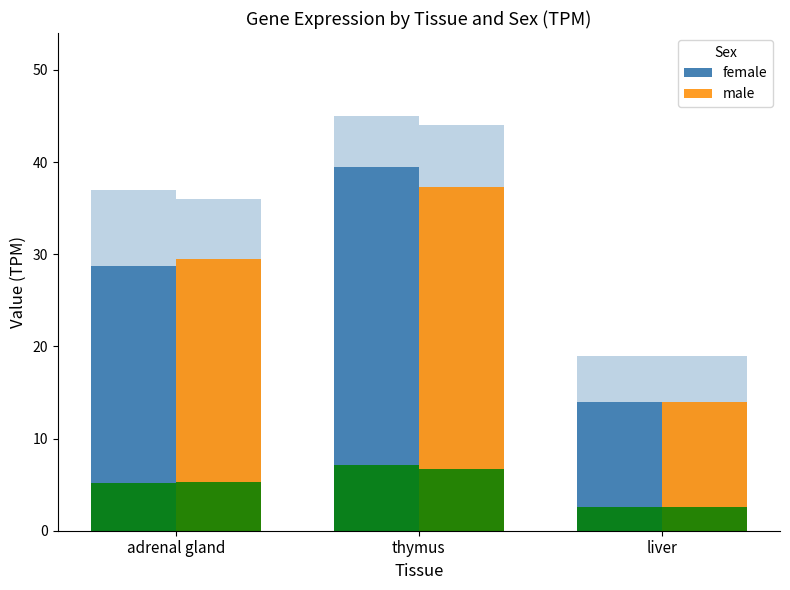

What is the value of the female bar at the 2nd from the left?

39.5